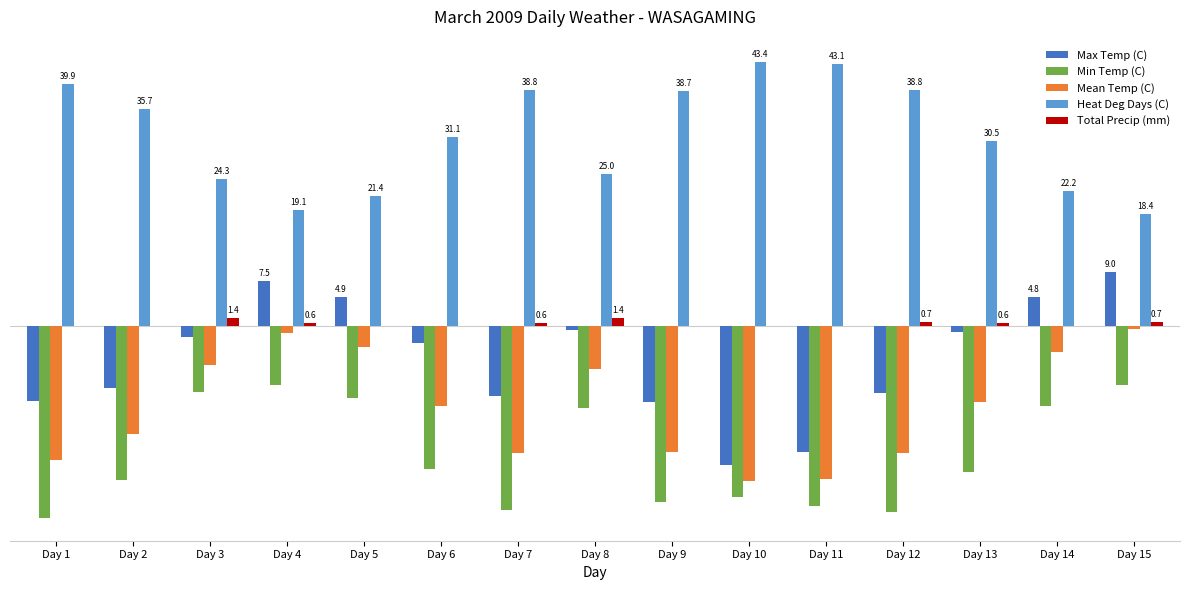

Which series has the widest spread of values?

Max Temp (C)